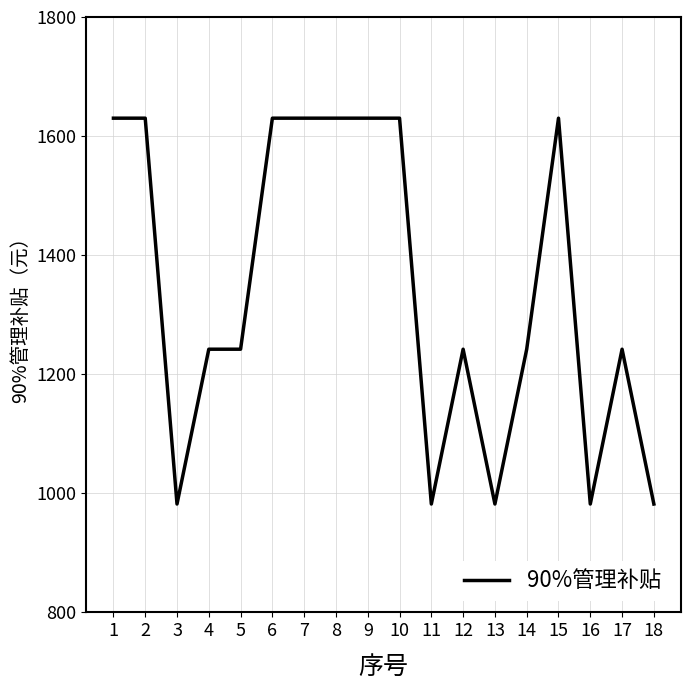

True or false: the data has more than 0 interior local peaks.

True